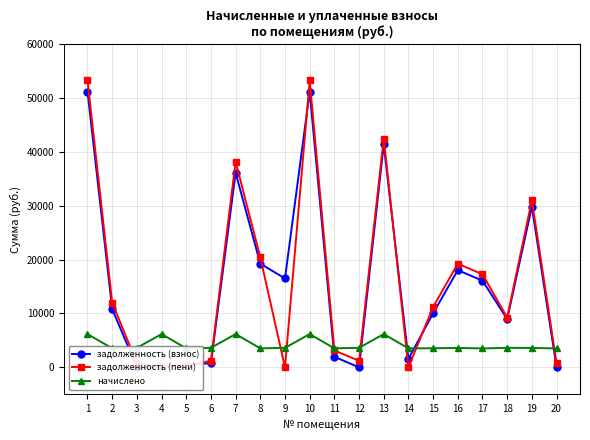

Which series has the widest spread of values?

задолженность (пени)